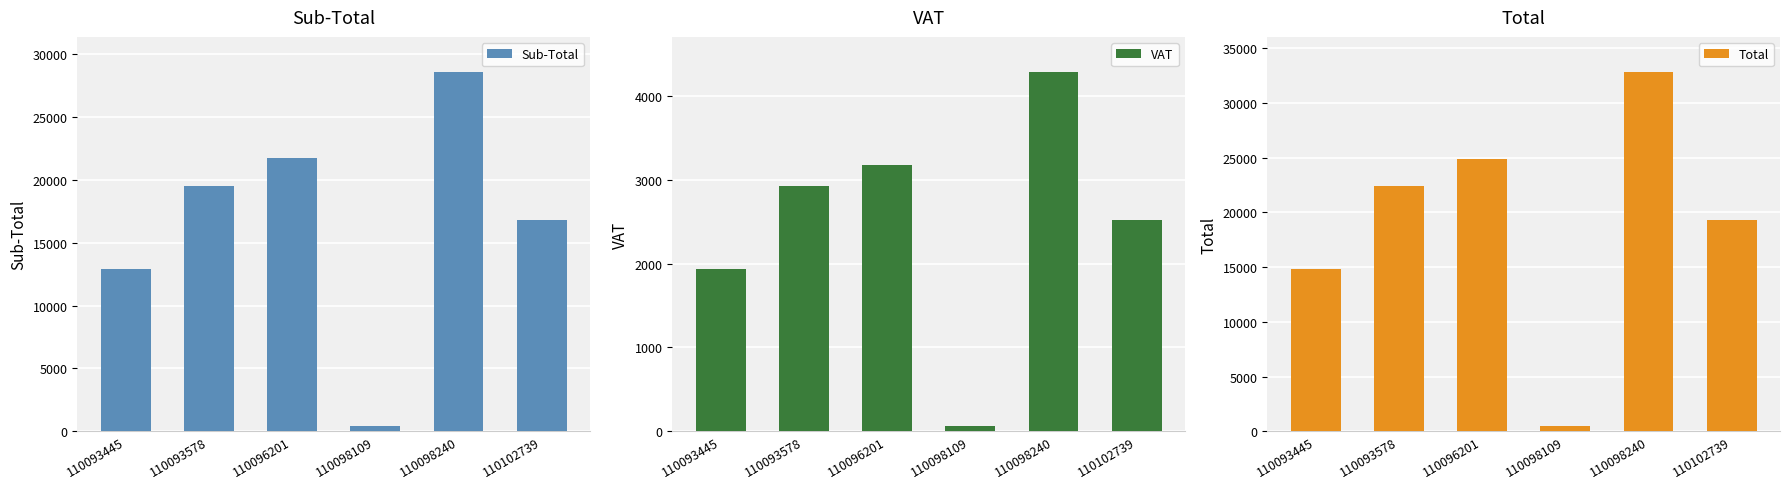

At which label does Total reach its minimum?

110098109